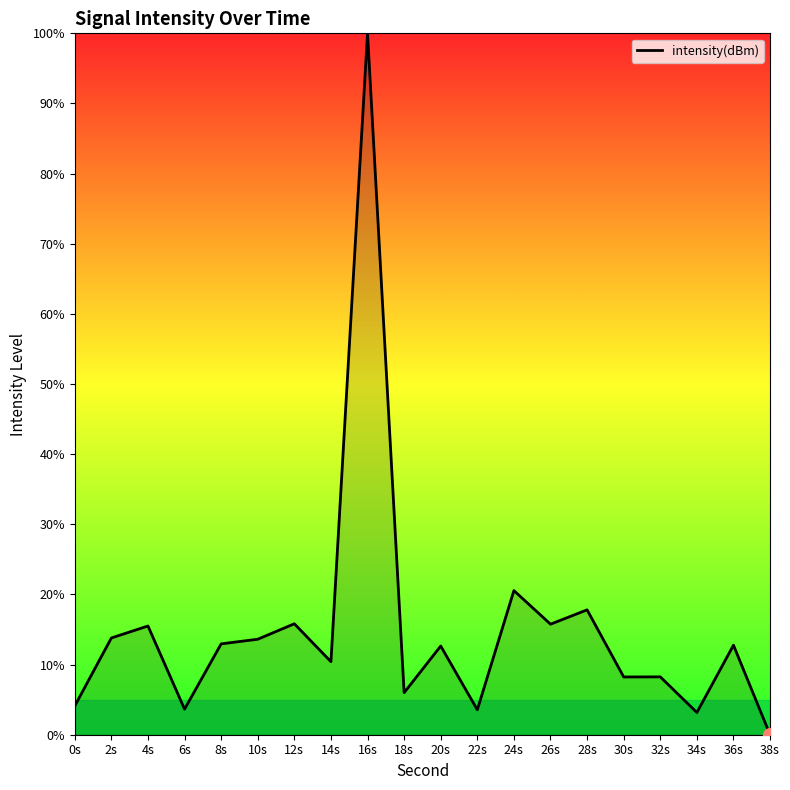

What position from the left is 24s?

13